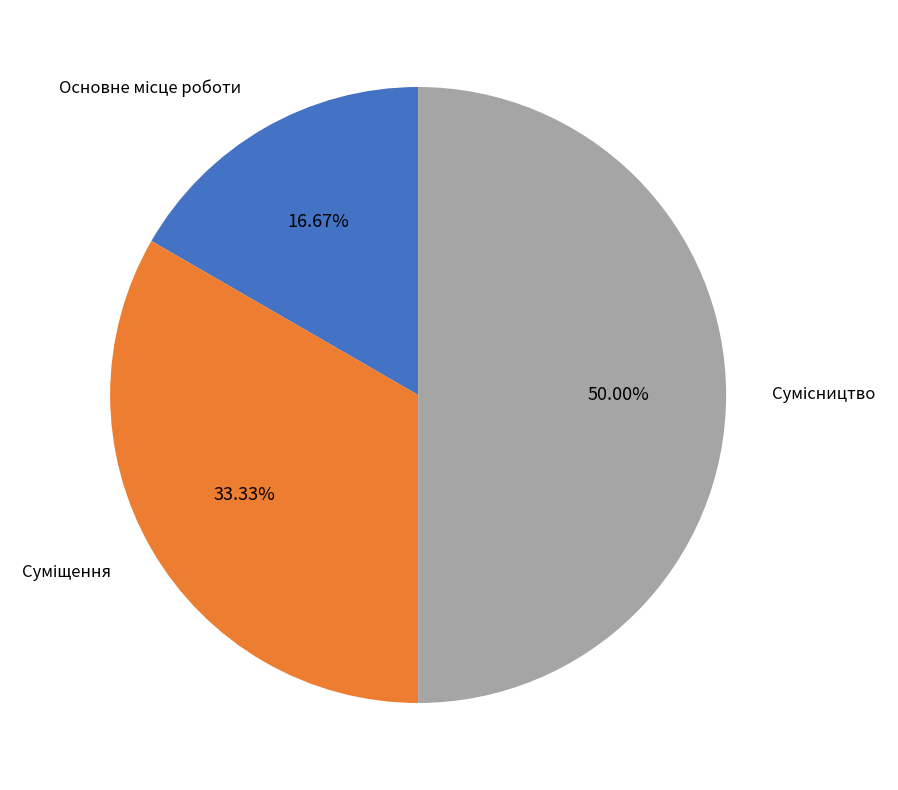

Is there a majority slice in this chart?

No